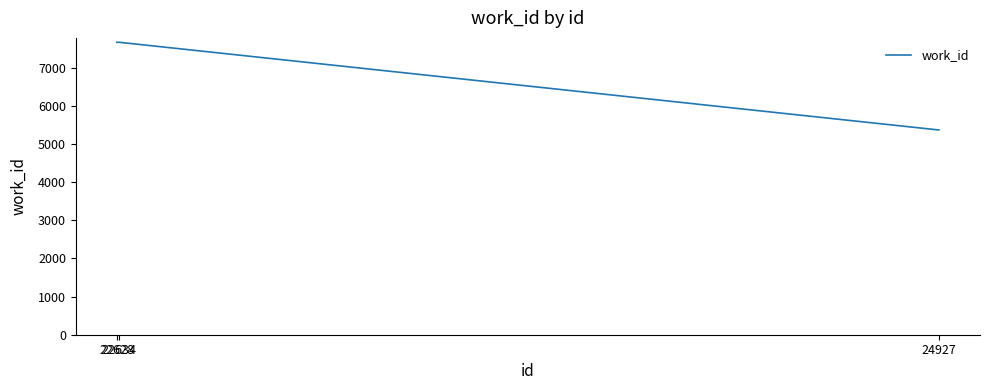

Approximately how many times larger is the value at 24927 compared to 22628?

0.7